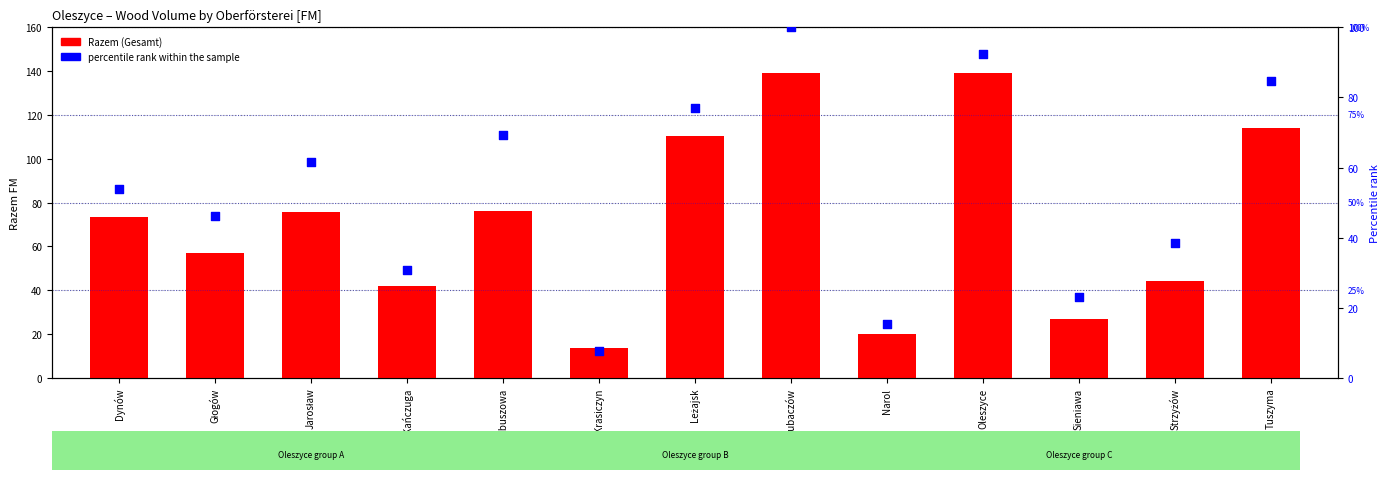

Which series has the largest total across all categories?

Razem (Gesamt)